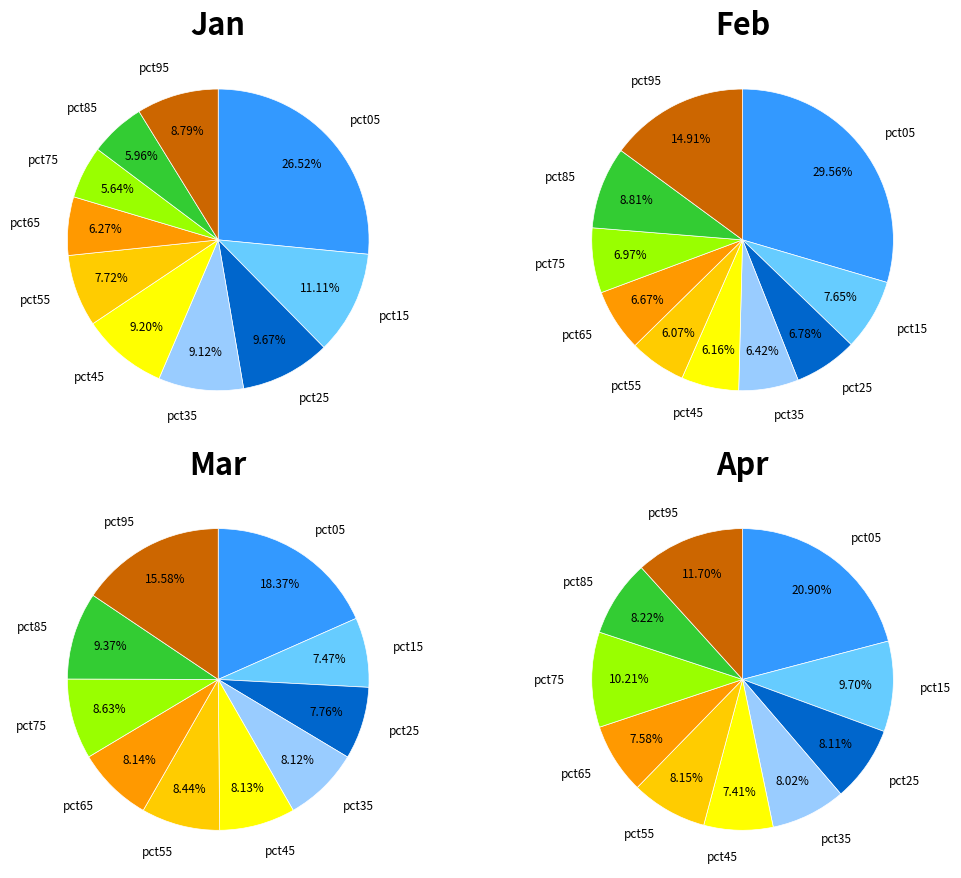

What is the smallest slice in the pie chart?

pct75